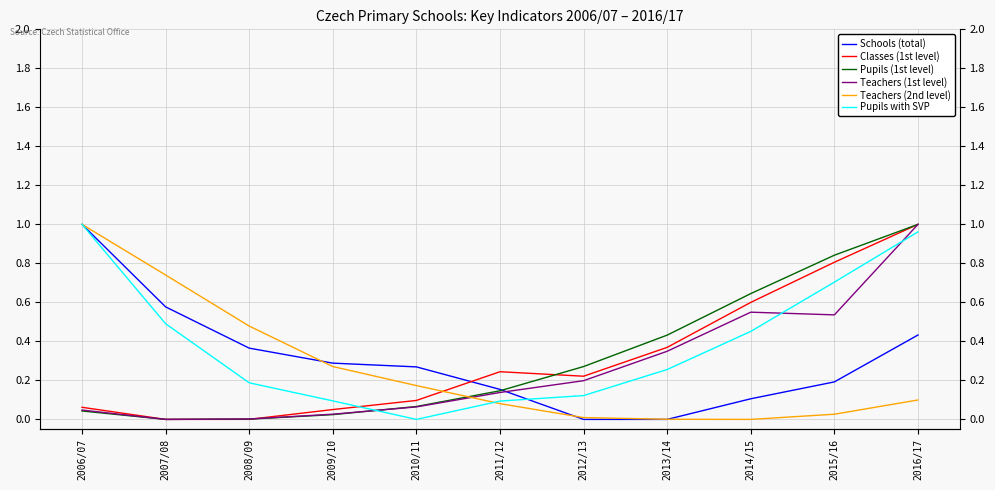

Reading left to right, transcribe all the data shown in this chart.

Schools (total): 1.0	0.6	0.4	0.3	0.3	0.2	0.0	0.0	0.1	0.2	0.4
Classes (1st level): 0.1	0.0	0.0	0.1	0.1	0.2	0.2	0.4	0.6	0.8	1.0
Pupils (1st level): 0.0	0.0	0.0	0.0	0.1	0.1	0.3	0.4	0.6	0.8	1.0
Teachers (1st level): 0.0	0.0	0.0	0.0	0.1	0.1	0.2	0.3	0.5	0.5	1.0
Teachers (2nd level): 1.0	0.7	0.5	0.3	0.2	0.1	0.0	0.0	0.0	0.0	0.1
Pupils with SVP: 1.0	0.5	0.2	0.1	0.0	0.1	0.1	0.3	0.5	0.7	1.0